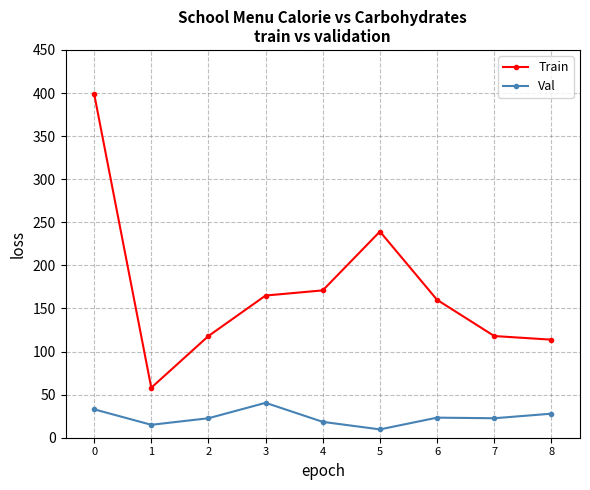

At how many categories does at least one series exceed 79?

8